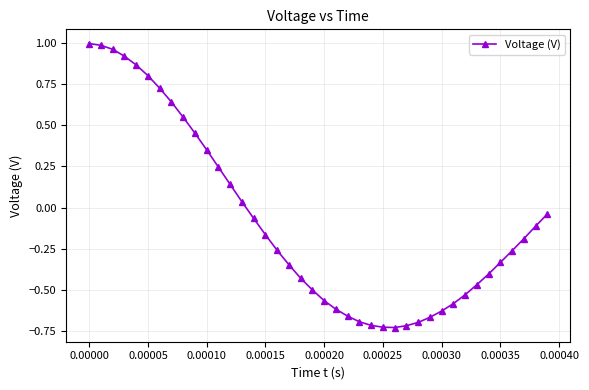

What is the sum of all values?

-3.4